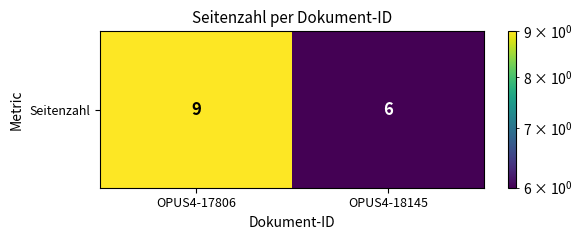

Reading left to right, extract all data points from this chart.

OPUS4-17806=9	OPUS4-18145=6